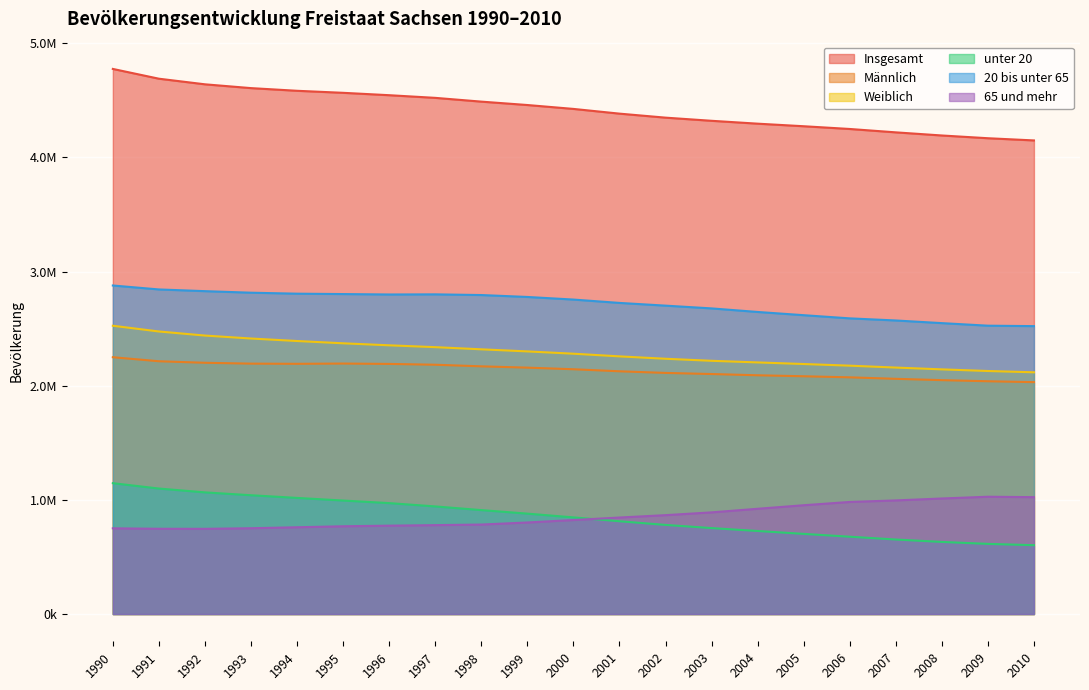

What is the spread (max minus min) of values at 1997?

3743576